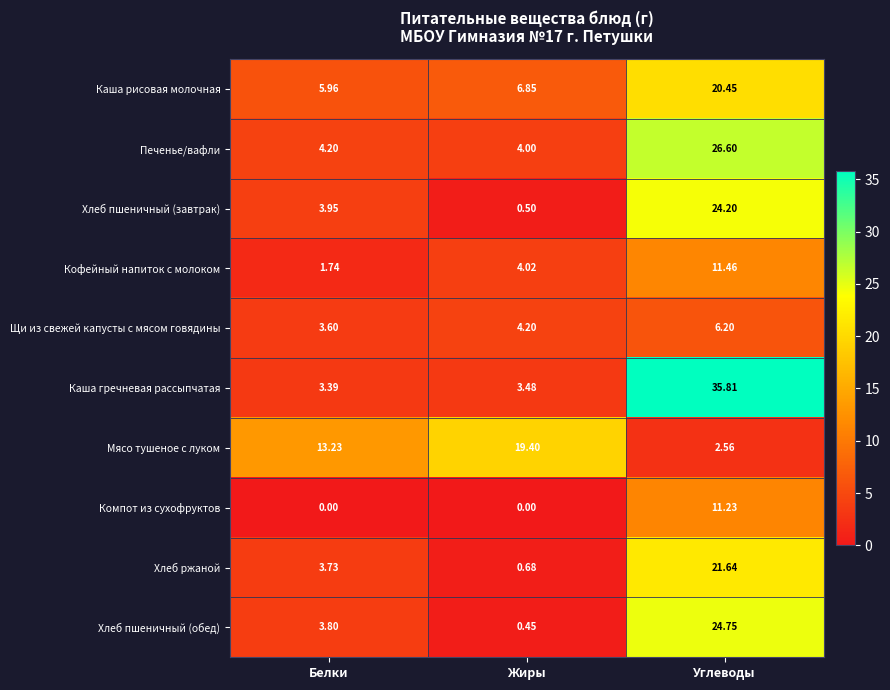

Which series has the largest range (max minus min)?

Каша гречневая рассыпчатая